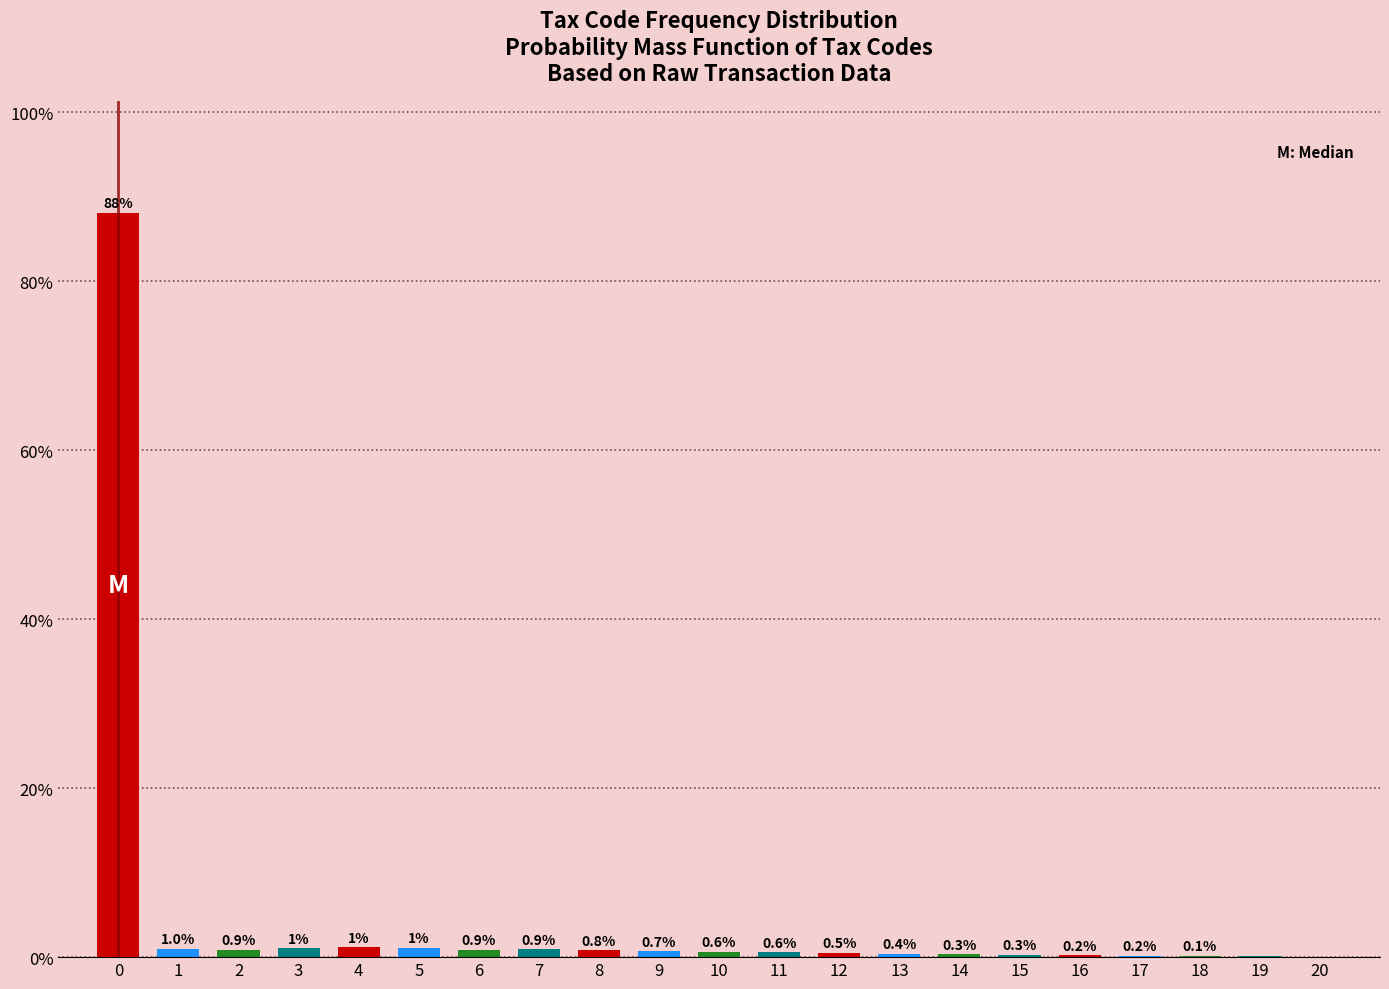

True or false: the data shows 0.2 at 16.

True